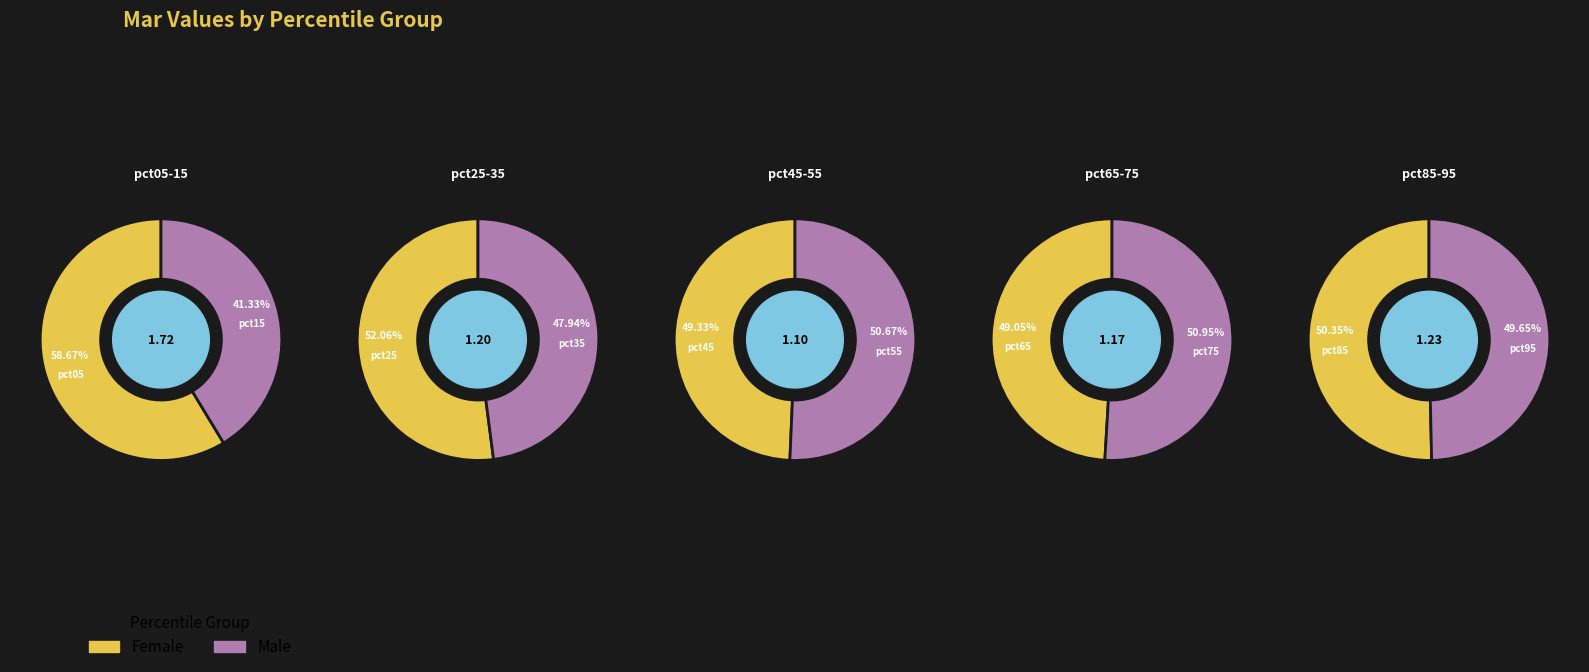

Does any single category account for the majority?

No